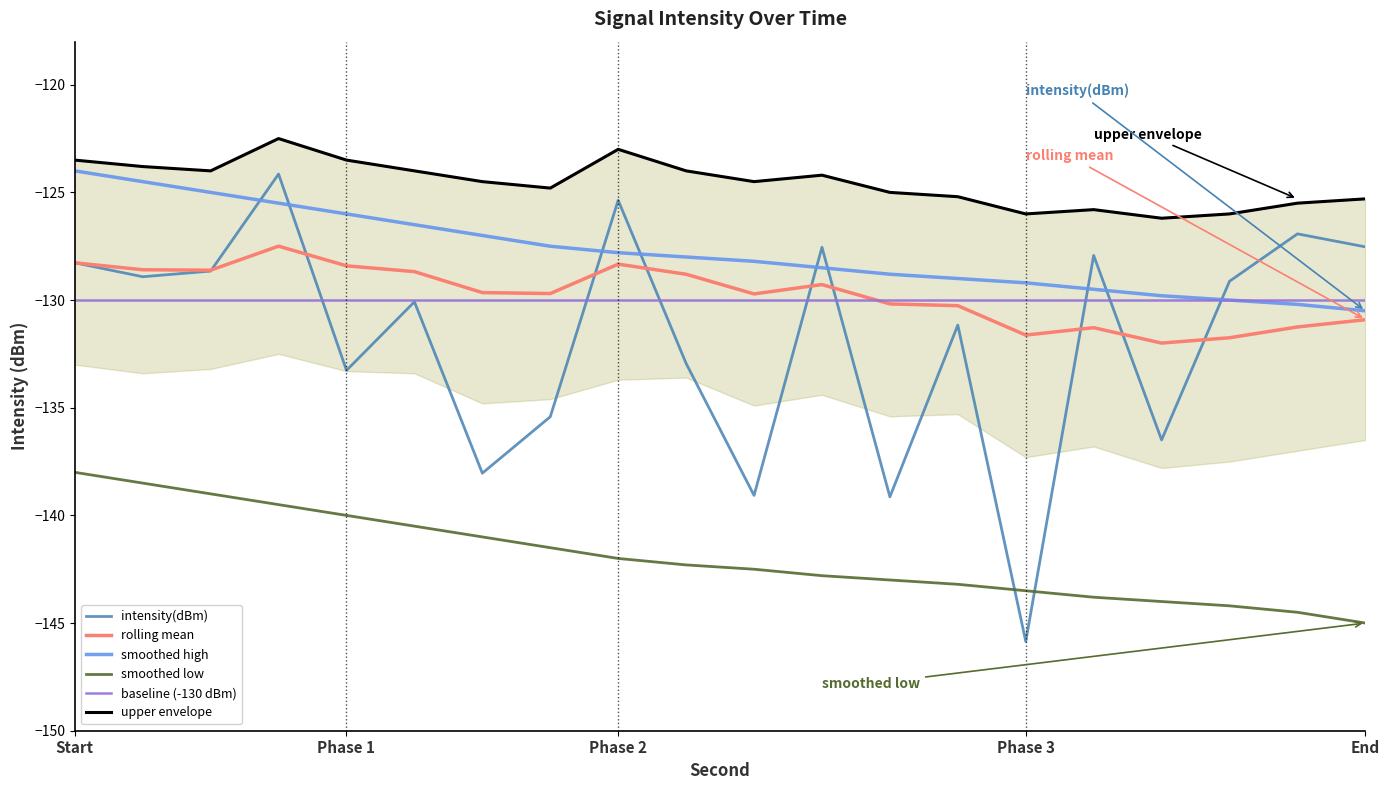

What is the maximum value for smoothed high?

-124.0